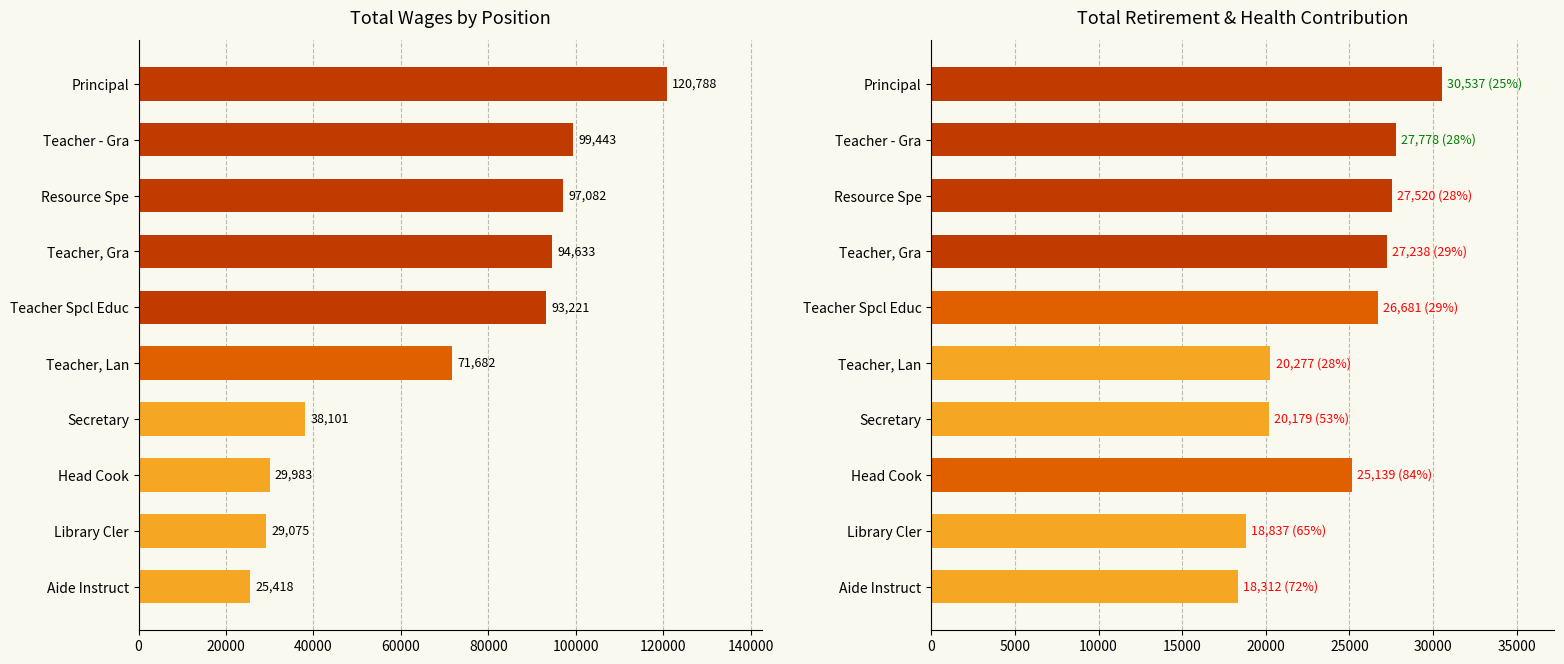

List the series in order of their overall mean, highest first.

Total Wages, Total Retirement & Health Contribution